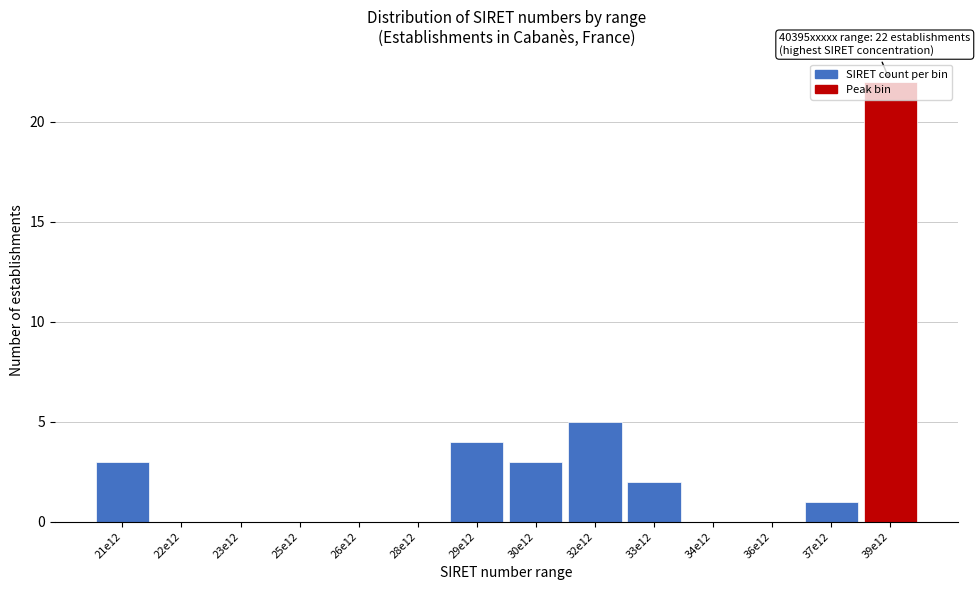

Is it true that the value at 28e12 is 0?

True